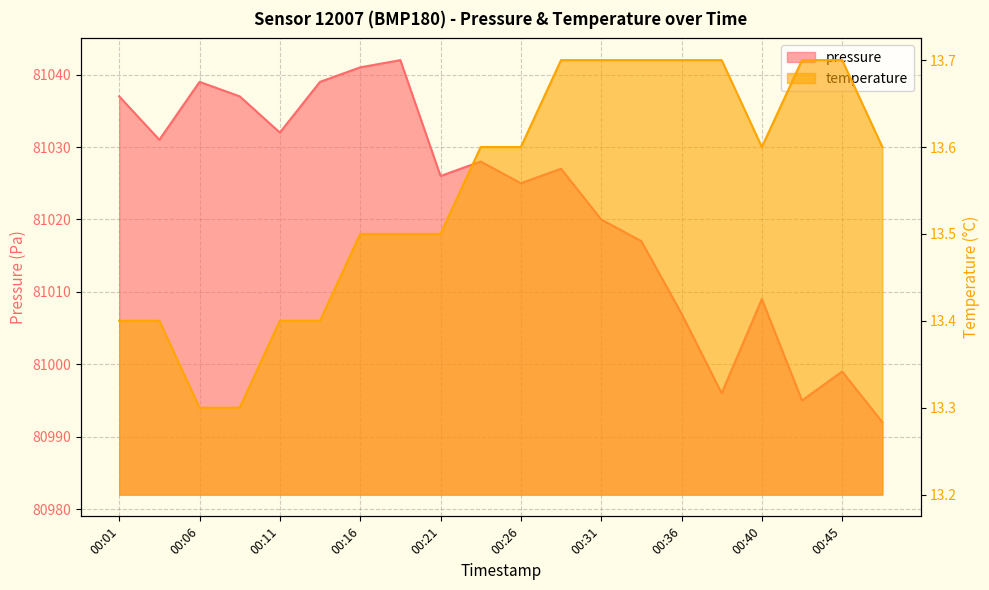

True or false: temperature and pressure cross at least once.

False